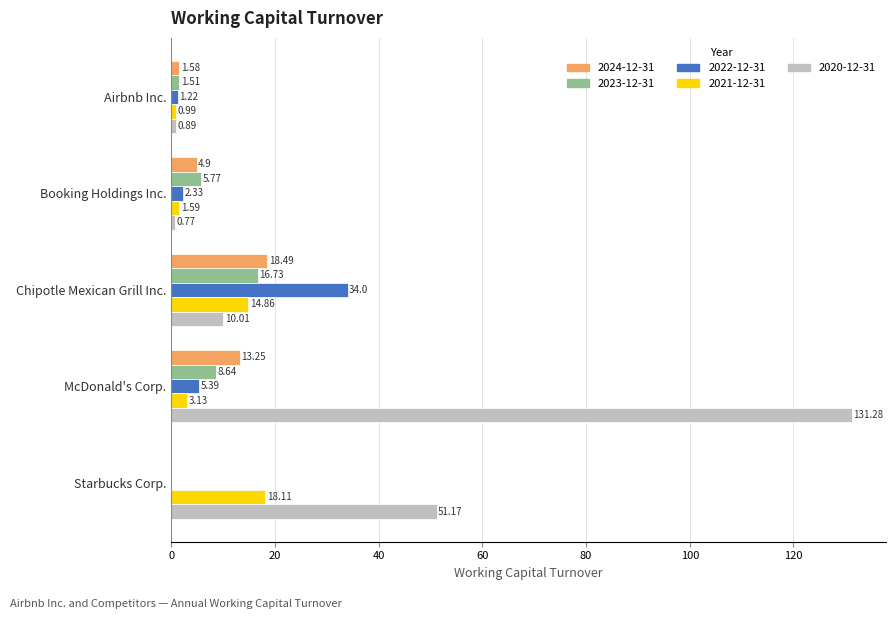

Which series has the largest total across all categories?

2020-12-31